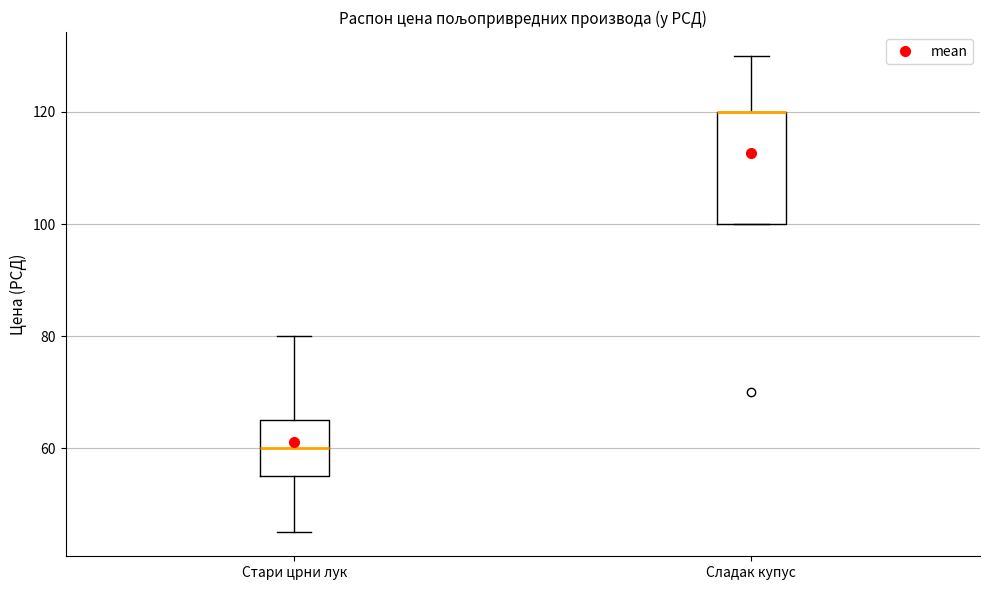

Reading left to right, read every box against the y-axis: the position of its median line, the range the box covers, and the ends of its whiskers. The values are not printed on the chart, so give them approximately, as read against the axis.

Стари црни лук: median 60, box 54 to 66, whiskers 46 to 80
Сладак купус: median 120 (drawn on the box's upper edge), box 100 to 120, whiskers 100 to 130